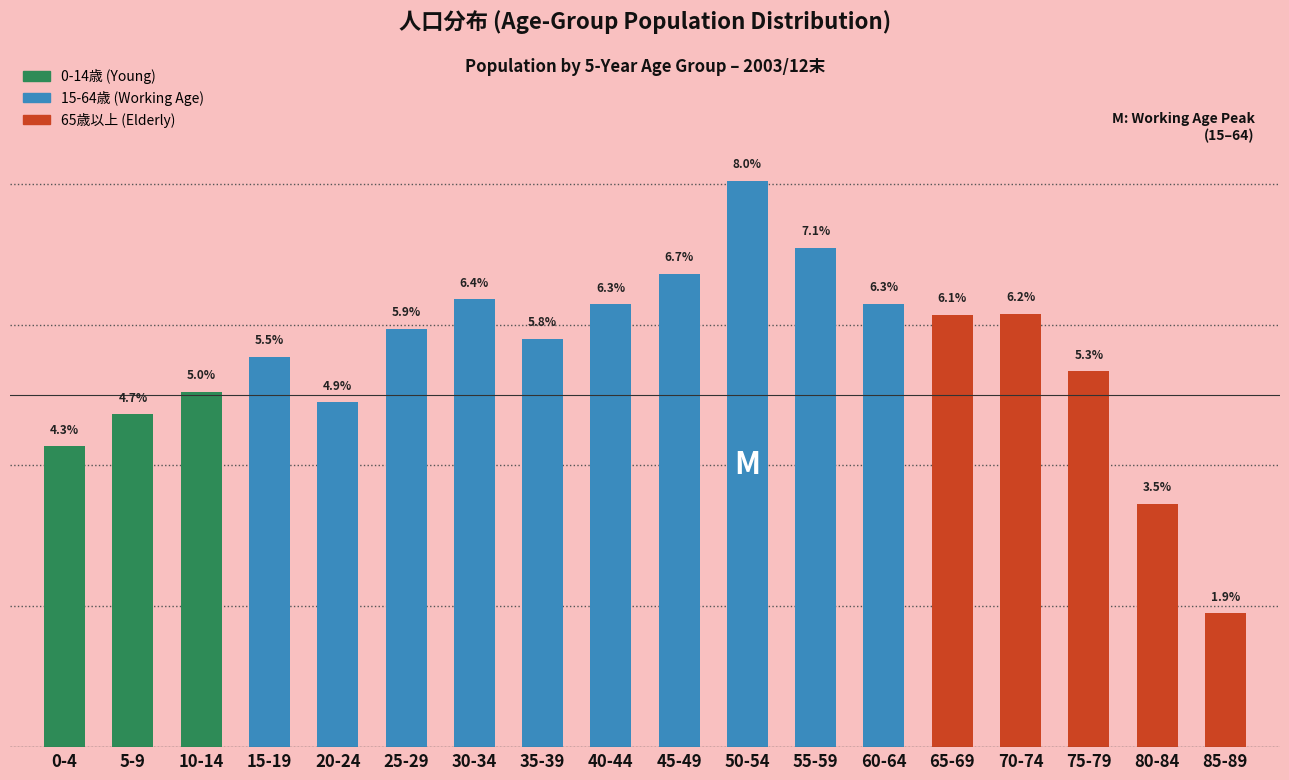

Which has a higher value, 5-9 or 85-89?

5-9